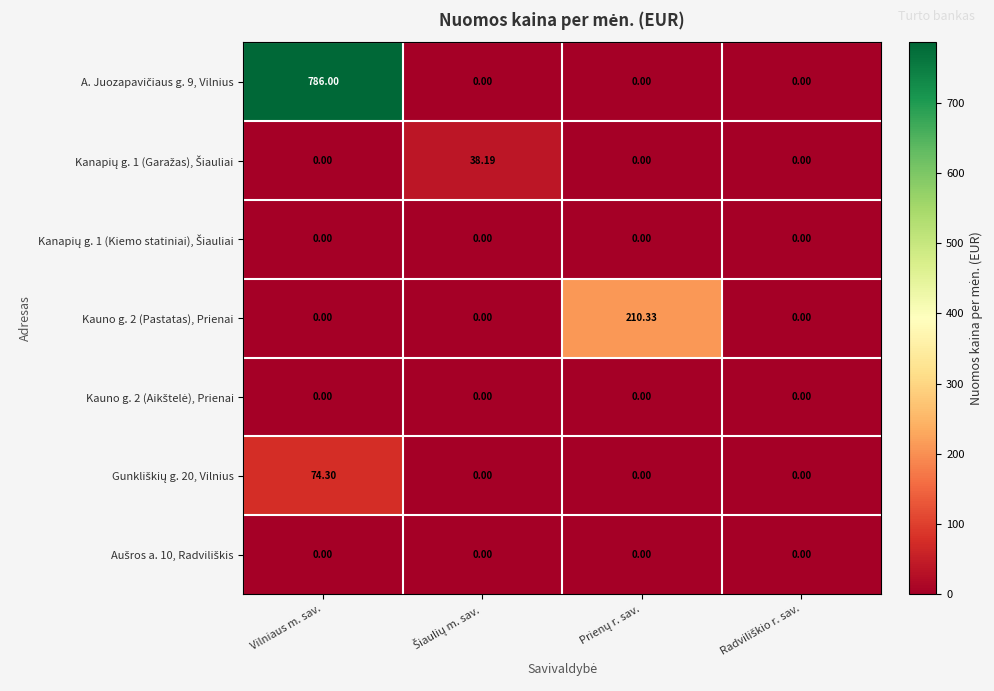

At which category is the sum across all series the highest?

Vilniaus m. sav.